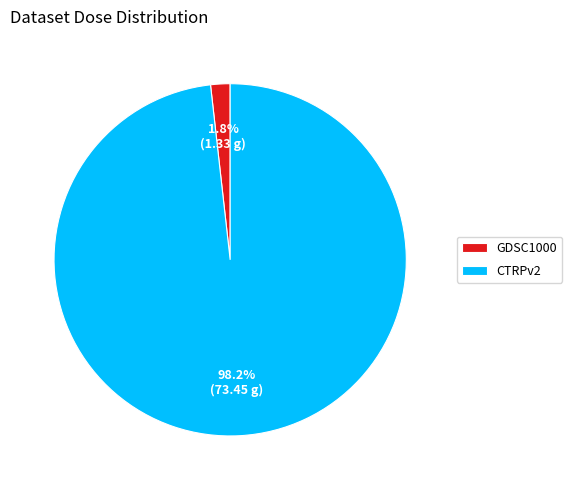

Which has a higher value, CTRPv2 or GDSC1000?

CTRPv2